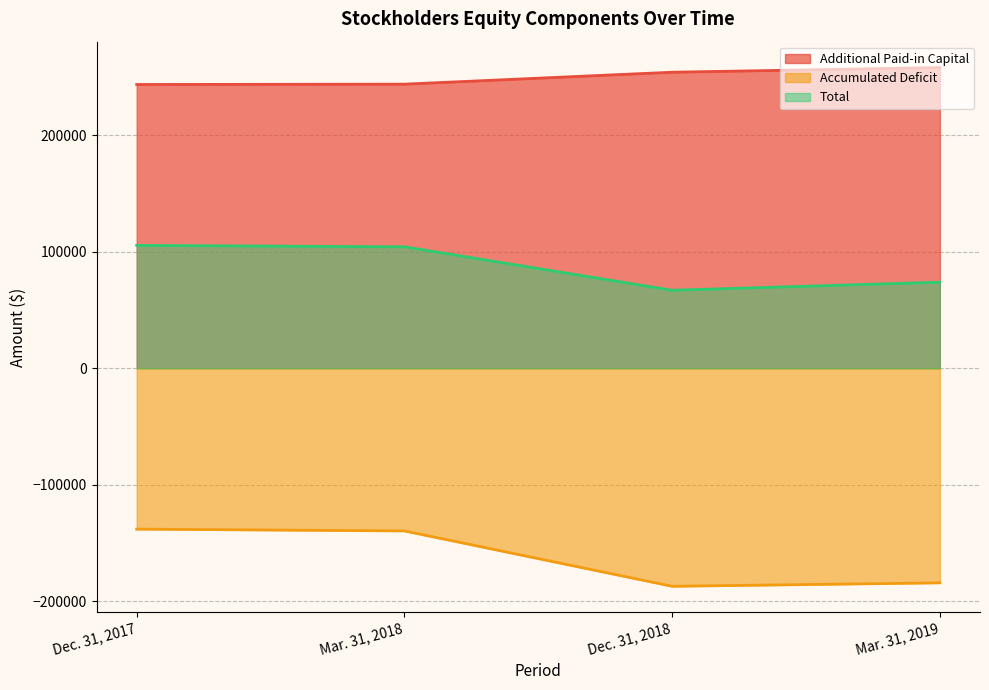

What are all the series names shown in the legend?

Additional Paid-in Capital, Accumulated Deficit, Total